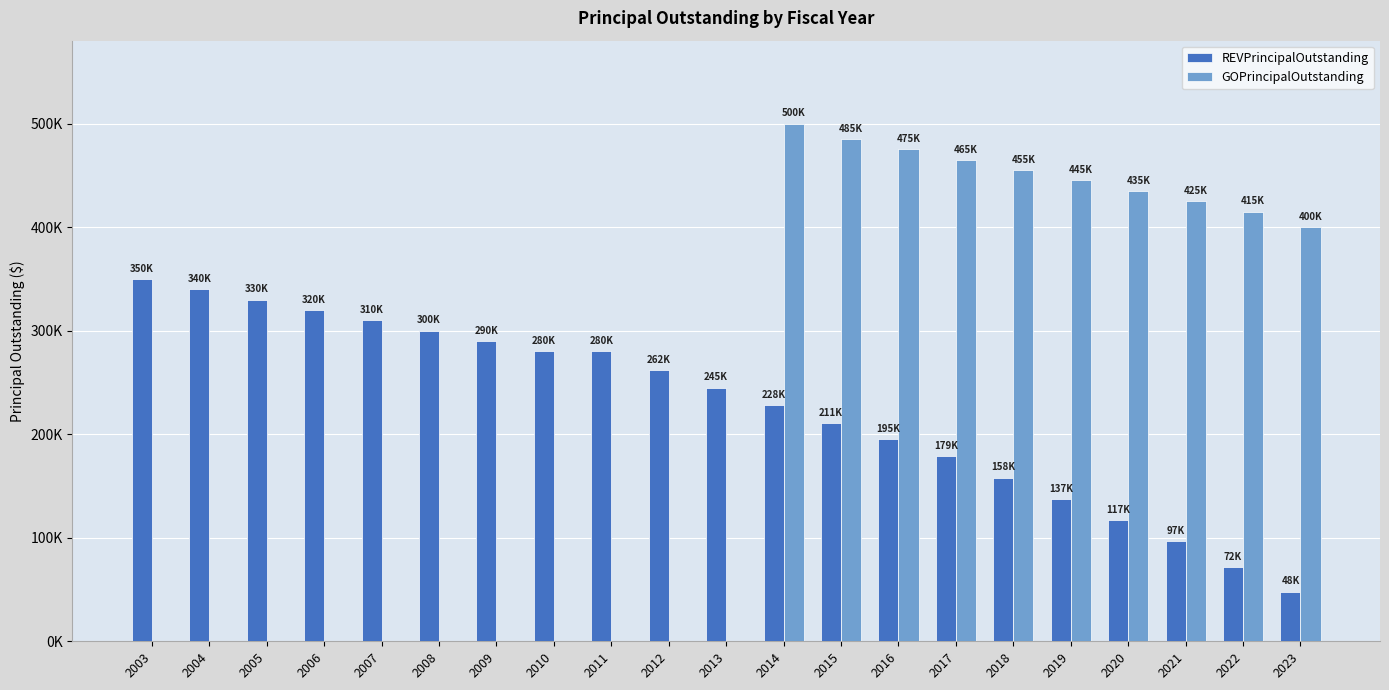

What are all the series names shown in the legend?

REVPrincipalOutstanding, GOPrincipalOutstanding